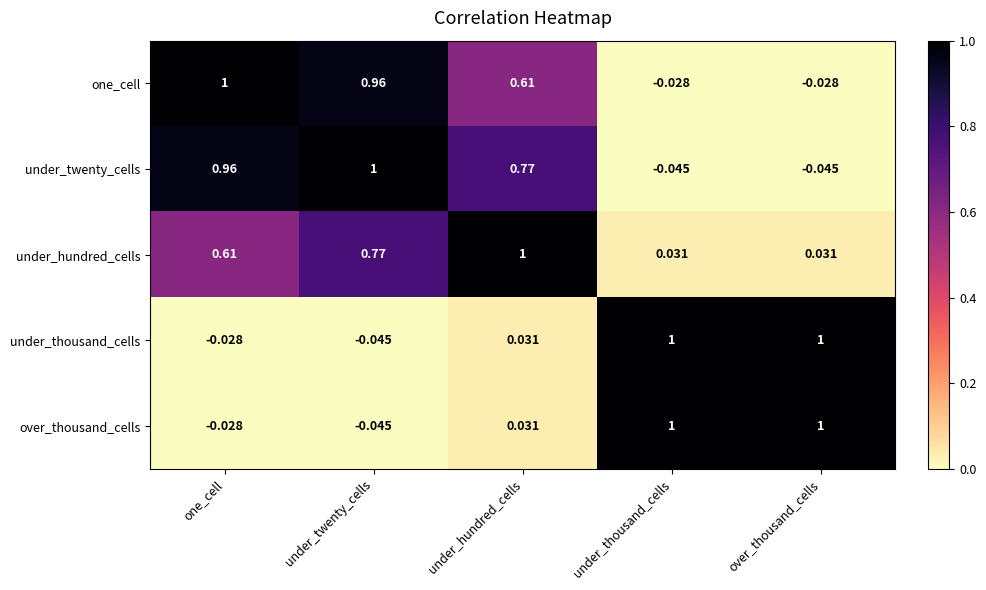

At which label is under_thousand_cells closest to 0?

one_cell